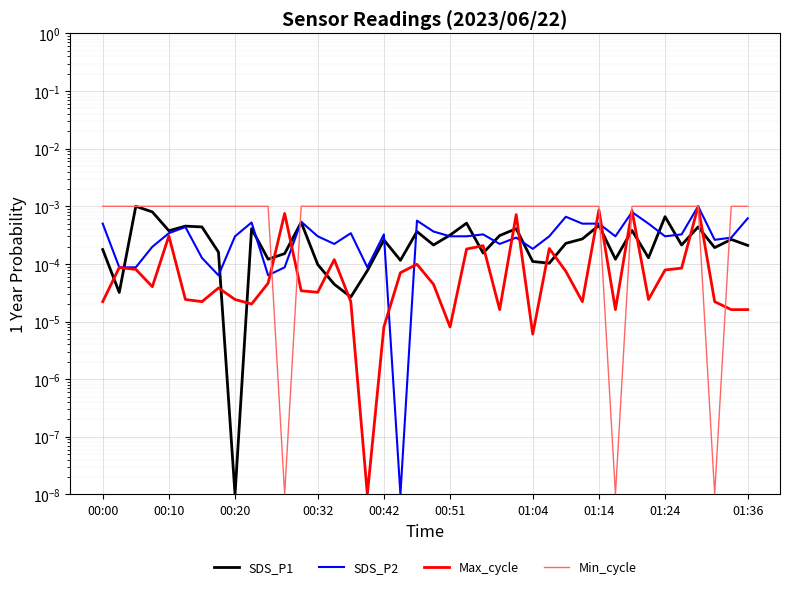

List the series in order of their peak value, highest first.

Max_cycle, SDS_P1, SDS_P2, Min_cycle